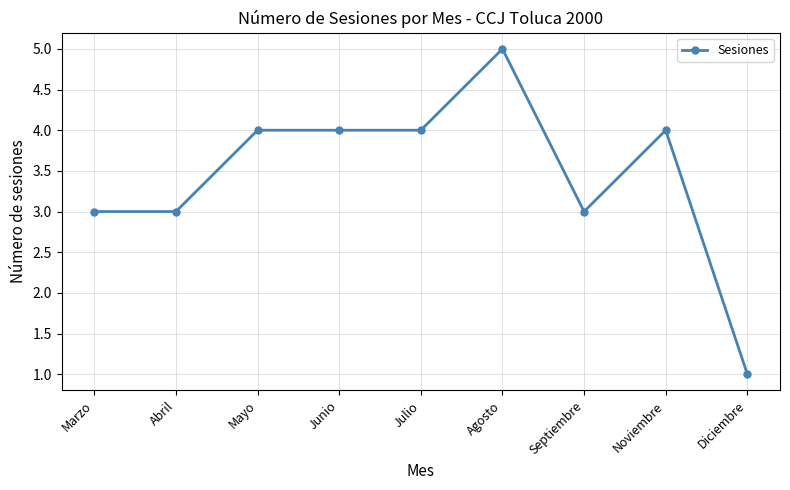

Which has a higher value, Agosto or Noviembre?

Agosto